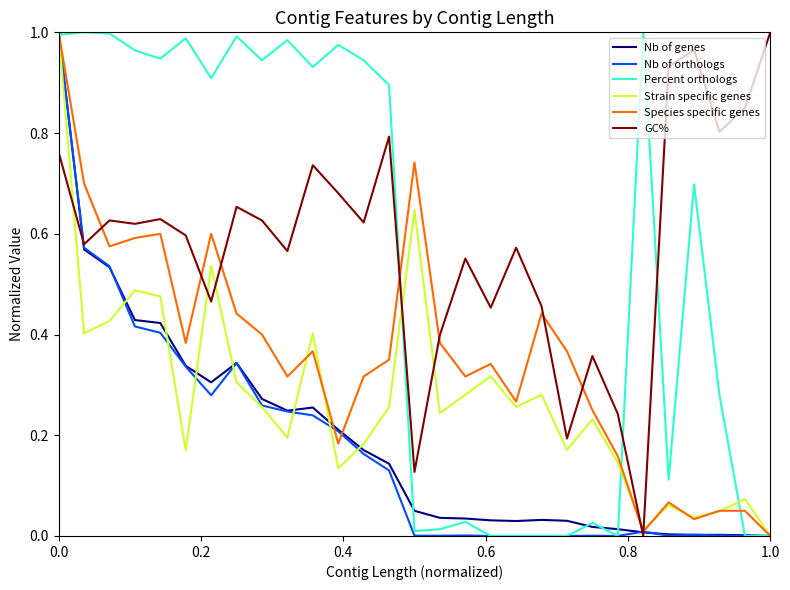

Rank the series by their maximum value, from lowest to highest.

Nb of genes, Nb of orthologs, Percent orthologs, Strain specific genes, Species specific genes, GC%